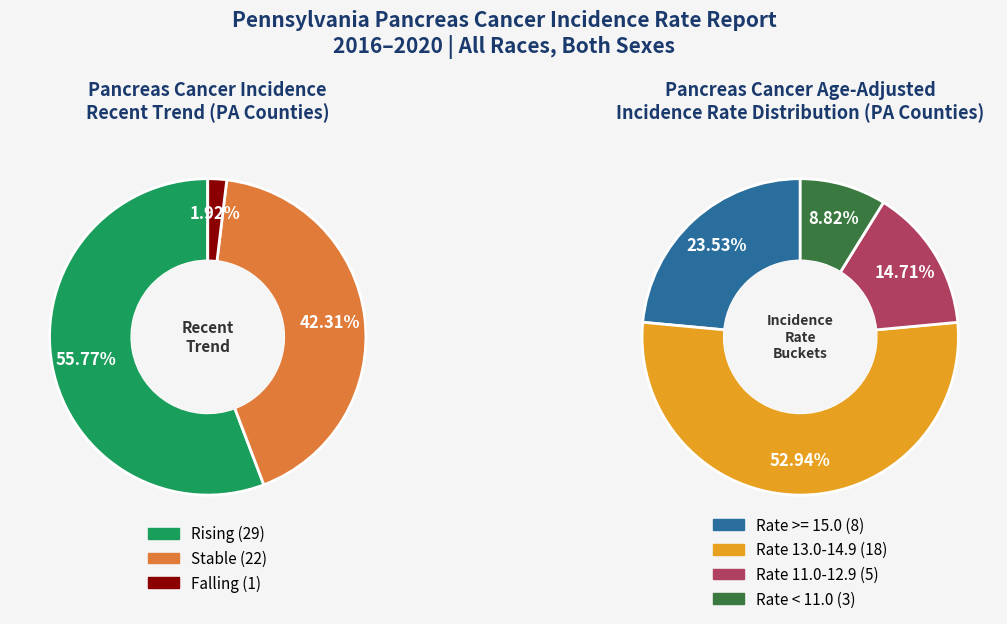

Is it true that rising is 5% of the pie?

False